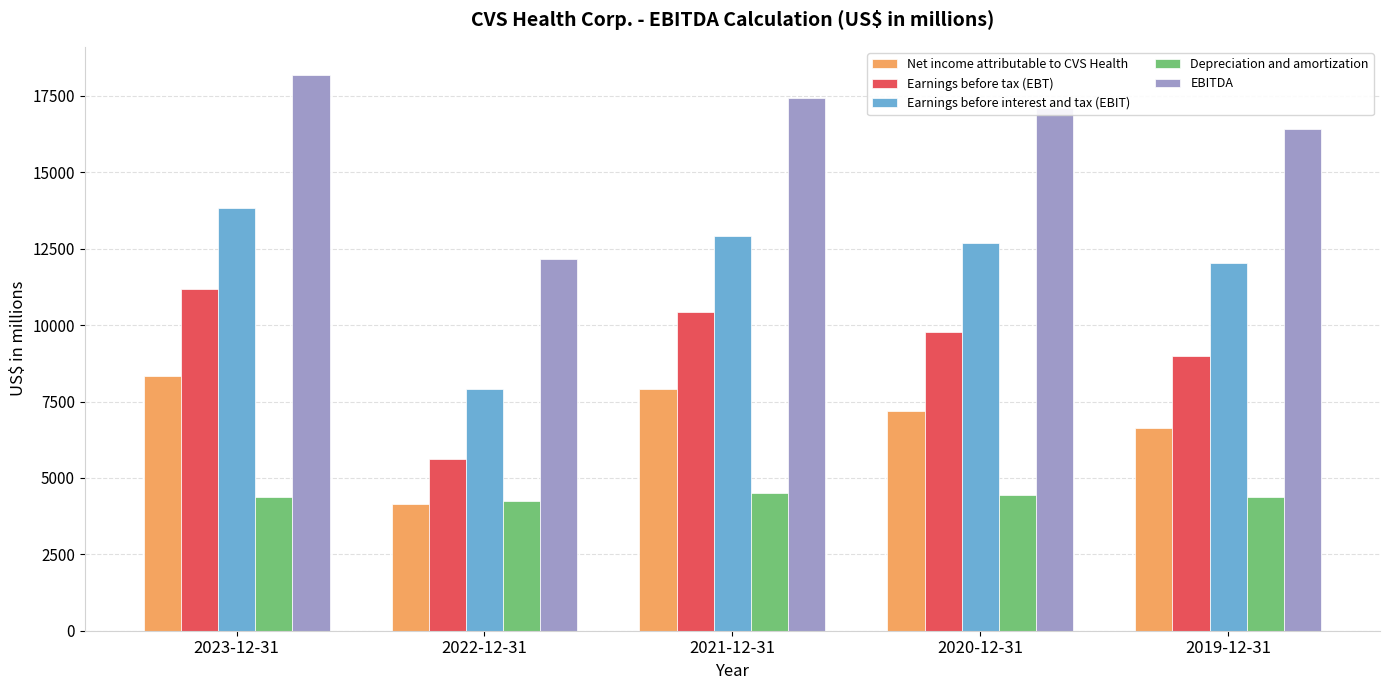

What is the label of the 3rd bar from the right?

2021-12-31